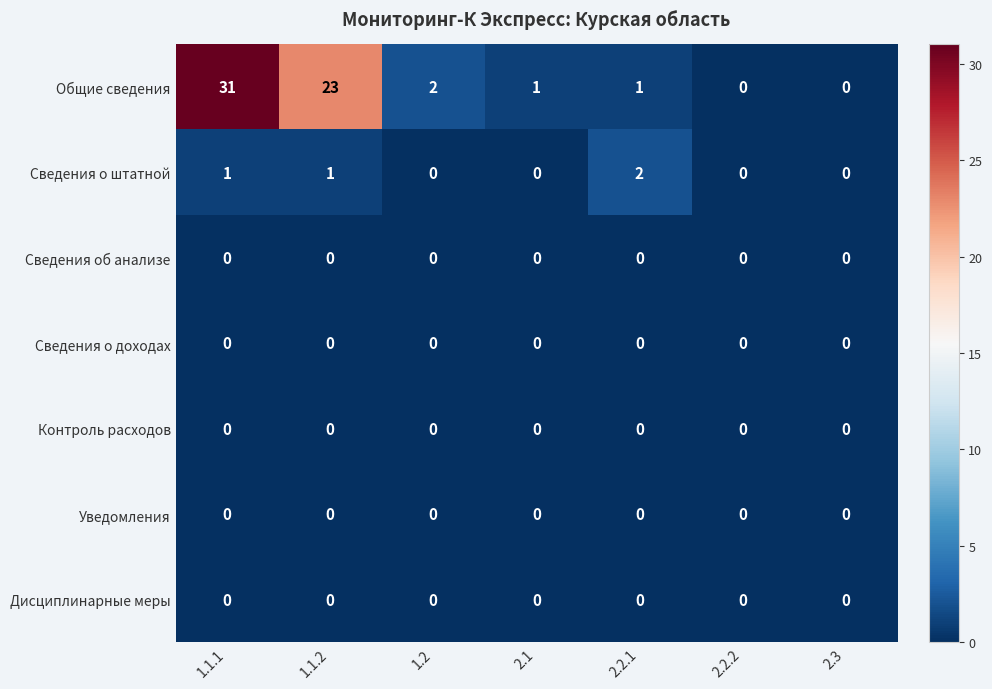

At which category is the sum across all series the highest?

1.1.1